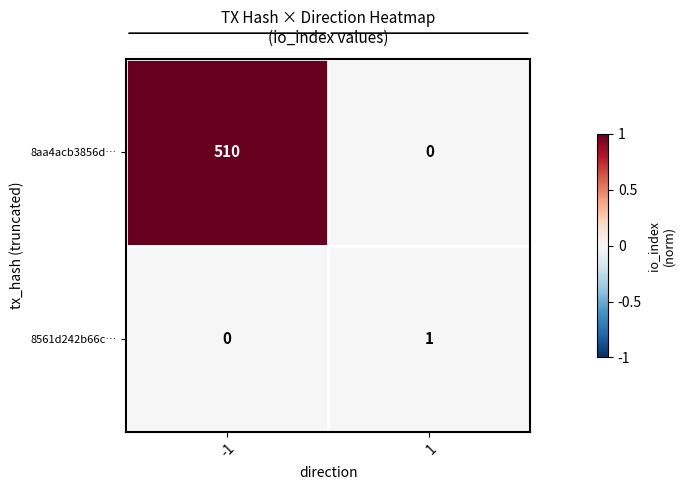

At which category is the sum across all series the highest?

-1